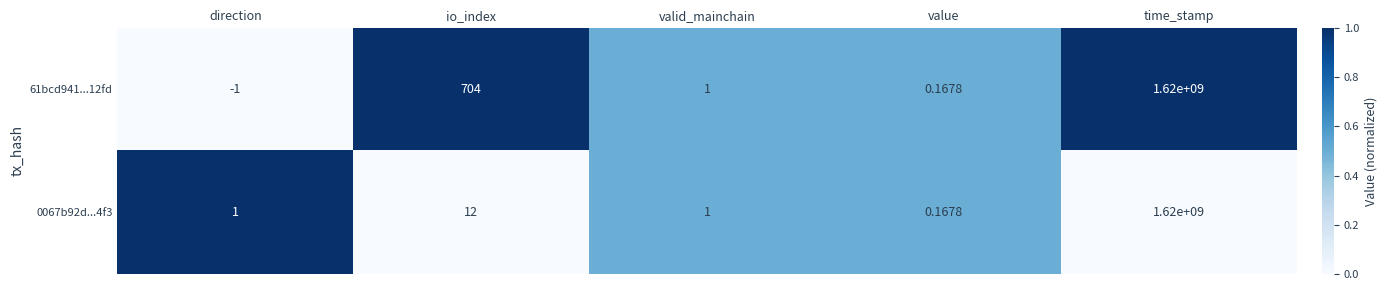

Which series has the largest total across all categories?

61bcd941...12fd